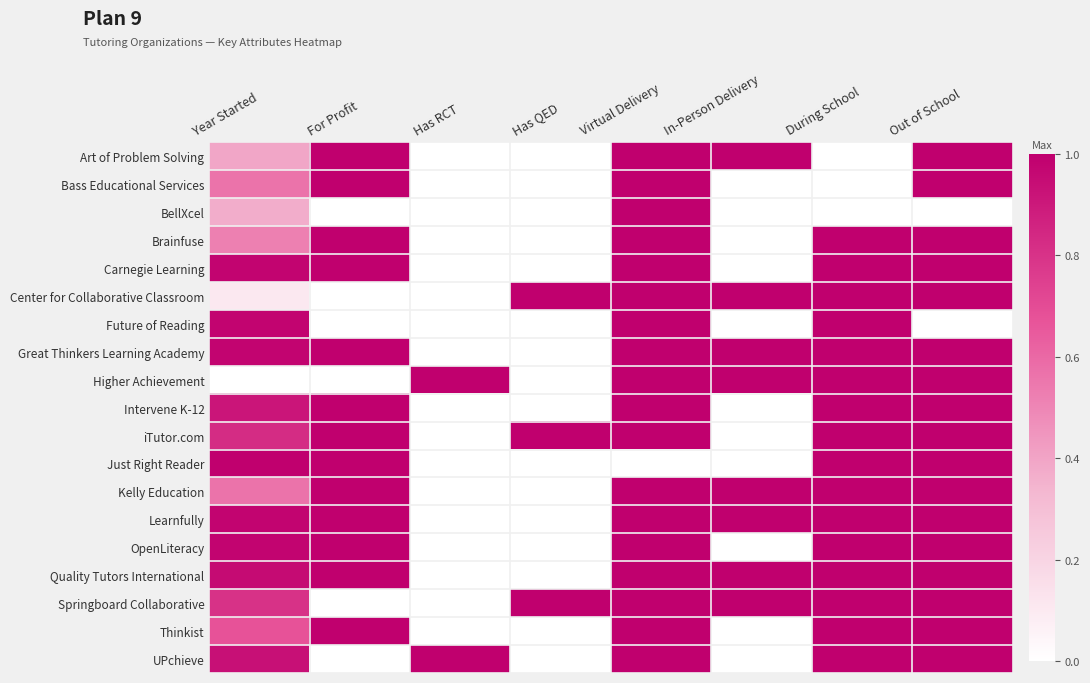

Reading right to left, transcribe all the data shown in this chart.

Art of Problem Solving: Out of School=1.0	During School=0.0	In-Person Delivery=1.0	Virtual Delivery=1.0	Has QED=0.0	Has RCT=0.0	For Profit=1.0	Year Started=0.4
Bass Educational Services: Out of School=1.0	During School=0.0	In-Person Delivery=0.0	Virtual Delivery=1.0	Has QED=0.0	Has RCT=0.0	For Profit=1.0	Year Started=0.6
BellXcel: Out of School=0.0	During School=0.0	In-Person Delivery=0.0	Virtual Delivery=1.0	Has QED=0.0	Has RCT=0.0	For Profit=0.0	Year Started=0.4
Brainfuse: Out of School=1.0	During School=1.0	In-Person Delivery=0.0	Virtual Delivery=1.0	Has QED=0.0	Has RCT=0.0	For Profit=1.0	Year Started=0.5
Carnegie Learning: Out of School=1.0	During School=1.0	In-Person Delivery=0.0	Virtual Delivery=1.0	Has QED=0.0	Has RCT=0.0	For Profit=1.0	Year Started=1.0
Center for Collaborative Classroom: Out of School=1.0	During School=1.0	In-Person Delivery=1.0	Virtual Delivery=1.0	Has QED=1.0	Has RCT=0.0	For Profit=0.0	Year Started=0.1
Future of Reading: Out of School=0.0	During School=1.0	In-Person Delivery=0.0	Virtual Delivery=1.0	Has QED=0.0	Has RCT=0.0	For Profit=0.0	Year Started=1.0
Great Thinkers Learning Academy: Out of School=1.0	During School=1.0	In-Person Delivery=1.0	Virtual Delivery=1.0	Has QED=0.0	Has RCT=0.0	For Profit=1.0	Year Started=1.0
Higher Achievement: Out of School=1.0	During School=1.0	In-Person Delivery=1.0	Virtual Delivery=1.0	Has QED=0.0	Has RCT=1.0	For Profit=0.0	Year Started=0.0
Intervene K-12: Out of School=1.0	During School=1.0	In-Person Delivery=0.0	Virtual Delivery=1.0	Has QED=0.0	Has RCT=0.0	For Profit=1.0	Year Started=0.9
iTutor.com: Out of School=1.0	During School=1.0	In-Person Delivery=0.0	Virtual Delivery=1.0	Has QED=1.0	Has RCT=0.0	For Profit=1.0	Year Started=0.8
Just Right Reader: Out of School=1.0	During School=1.0	In-Person Delivery=0.0	Virtual Delivery=0.0	Has QED=0.0	Has RCT=0.0	For Profit=1.0	Year Started=1.0
Kelly Education: Out of School=1.0	During School=1.0	In-Person Delivery=1.0	Virtual Delivery=1.0	Has QED=0.0	Has RCT=0.0	For Profit=1.0	Year Started=0.6
Learnfully: Out of School=1.0	During School=1.0	In-Person Delivery=1.0	Virtual Delivery=1.0	Has QED=0.0	Has RCT=0.0	For Profit=1.0	Year Started=1.0
OpenLiteracy: Out of School=1.0	During School=1.0	In-Person Delivery=0.0	Virtual Delivery=1.0	Has QED=0.0	Has RCT=0.0	For Profit=1.0	Year Started=1.0
Quality Tutors International: Out of School=1.0	During School=1.0	In-Person Delivery=1.0	Virtual Delivery=1.0	Has QED=0.0	Has RCT=0.0	For Profit=1.0	Year Started=1.0
Springboard Collaborative: Out of School=1.0	During School=1.0	In-Person Delivery=1.0	Virtual Delivery=1.0	Has QED=1.0	Has RCT=0.0	For Profit=0.0	Year Started=0.8
Thinkist: Out of School=1.0	During School=1.0	In-Person Delivery=0.0	Virtual Delivery=1.0	Has QED=0.0	Has RCT=0.0	For Profit=1.0	Year Started=0.7
UPchieve: Out of School=1.0	During School=1.0	In-Person Delivery=0.0	Virtual Delivery=1.0	Has QED=0.0	Has RCT=1.0	For Profit=0.0	Year Started=0.9